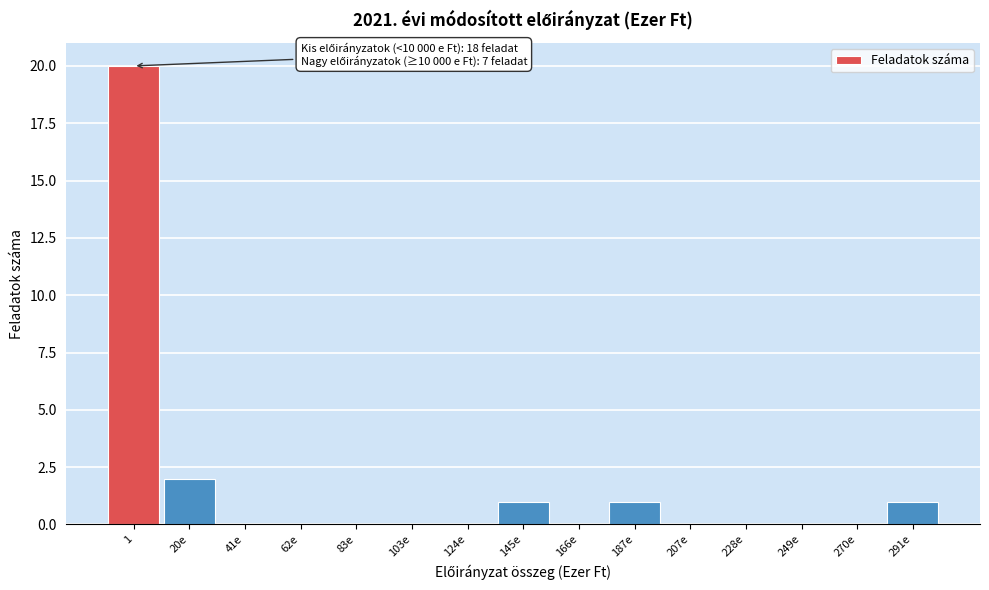

Reading left to right, list all the values displayed in this chart.

1=20	20e=2	41e=0	62e=0	83e=0	103e=0	124e=0	145e=1	166e=0	187e=1	207e=0	228e=0	249e=0	270e=0	291e=1